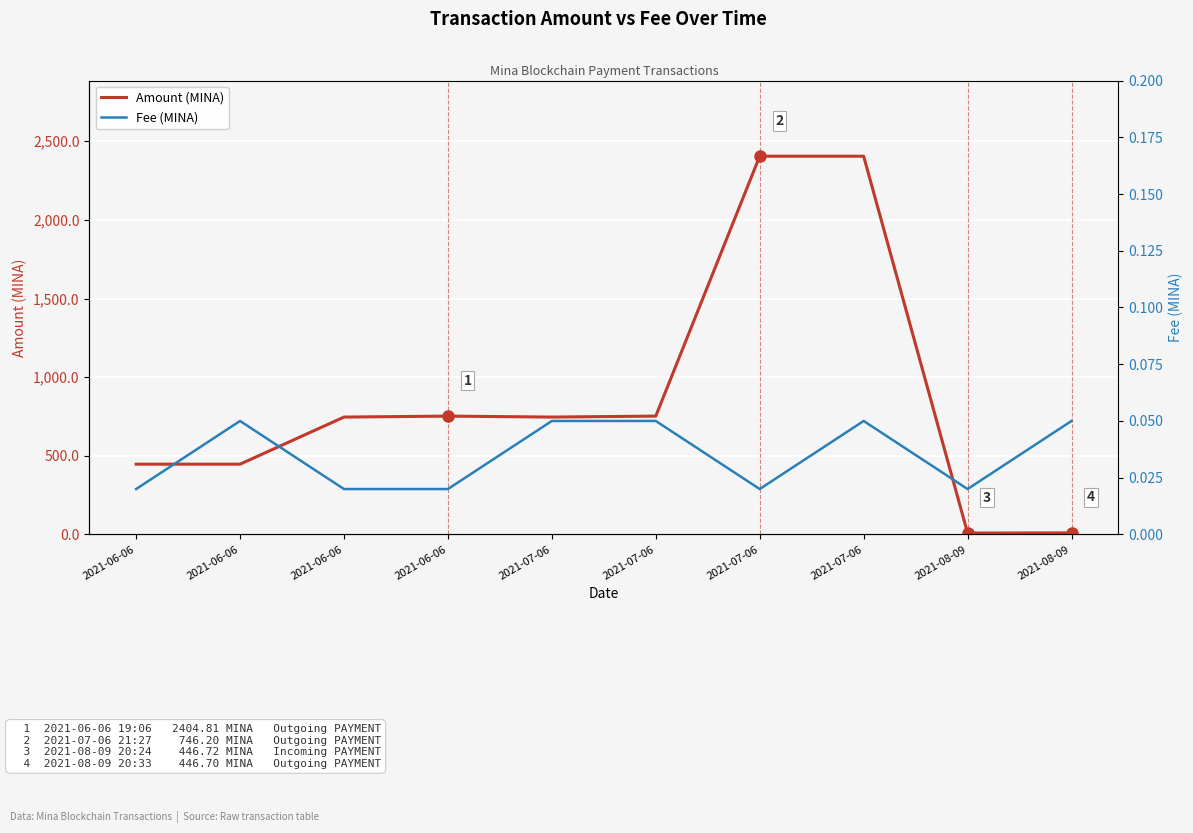

At which category does Amount (MINA) reach its first local peak?

2021-06-06